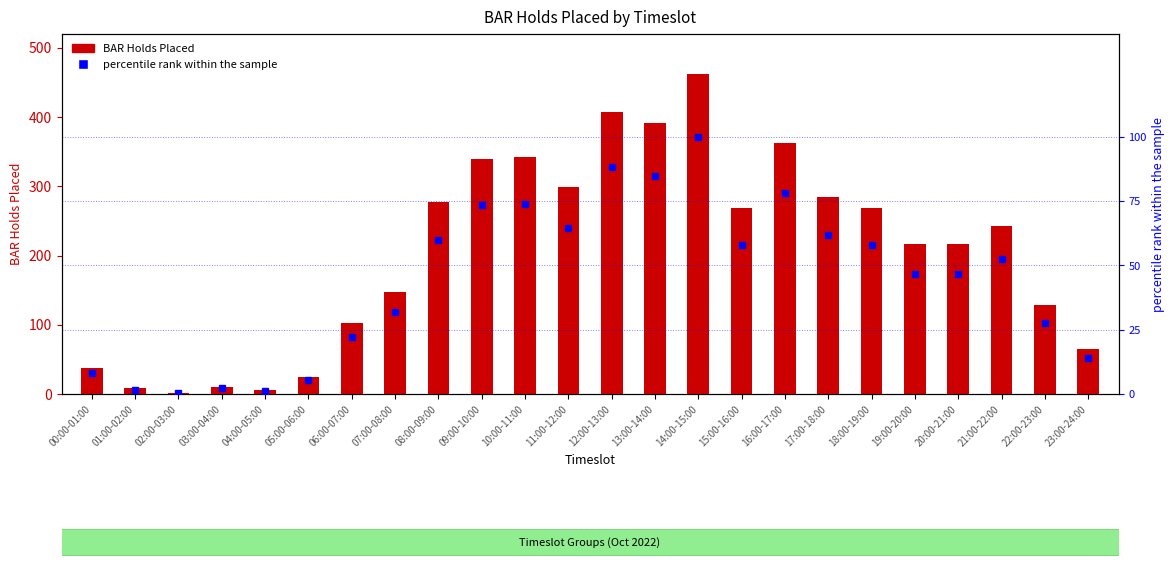

What is the value of the percentile rank within the sample bar at the 18th from the left?

61.7